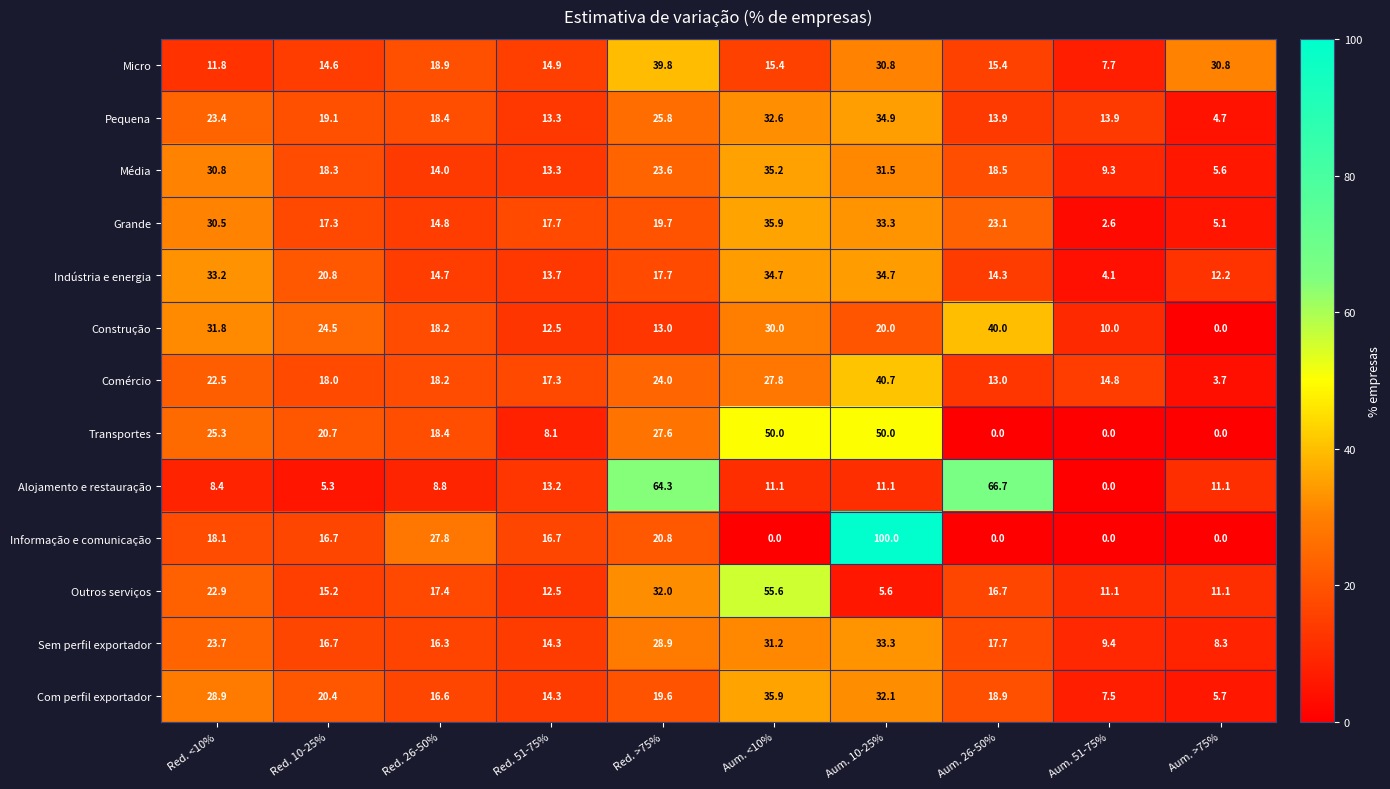

What is the average value of the Micro series?

20.0